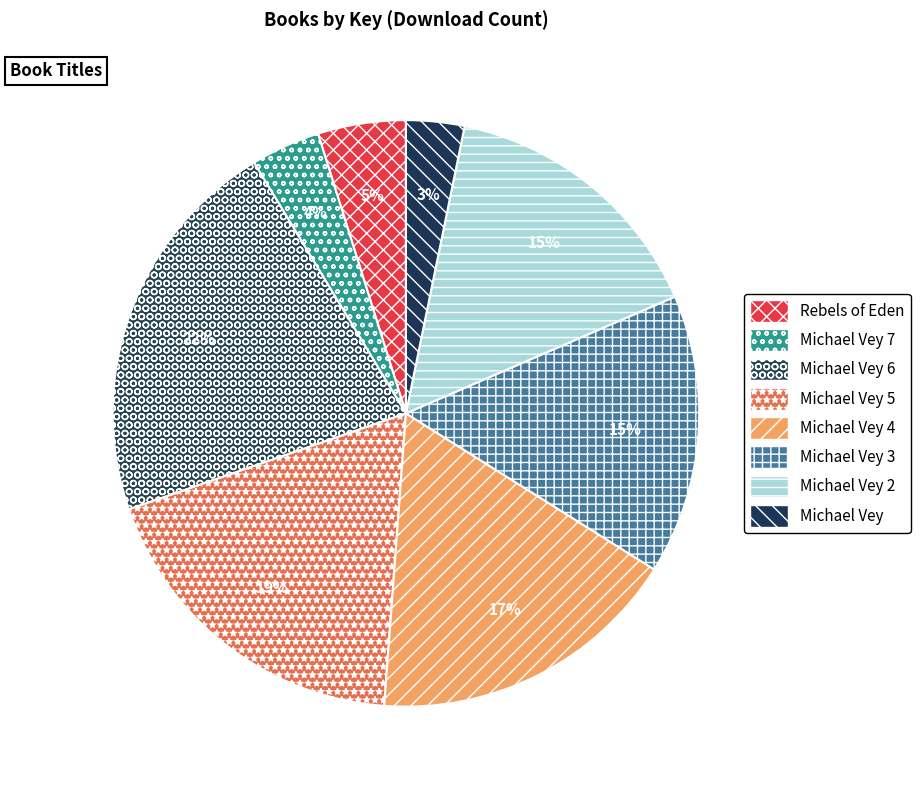

Between Rebels of Eden and Michael Vey 6, which is larger?

Michael Vey 6